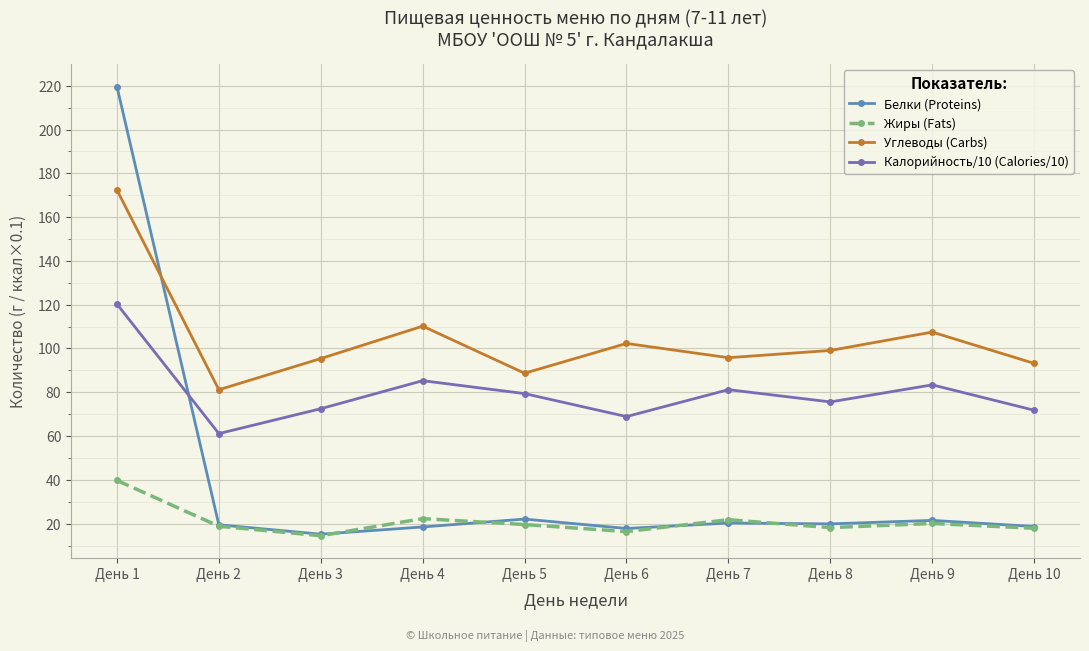

The value of Жиры (Fats) at День 6 is 16.4. True or false?

True